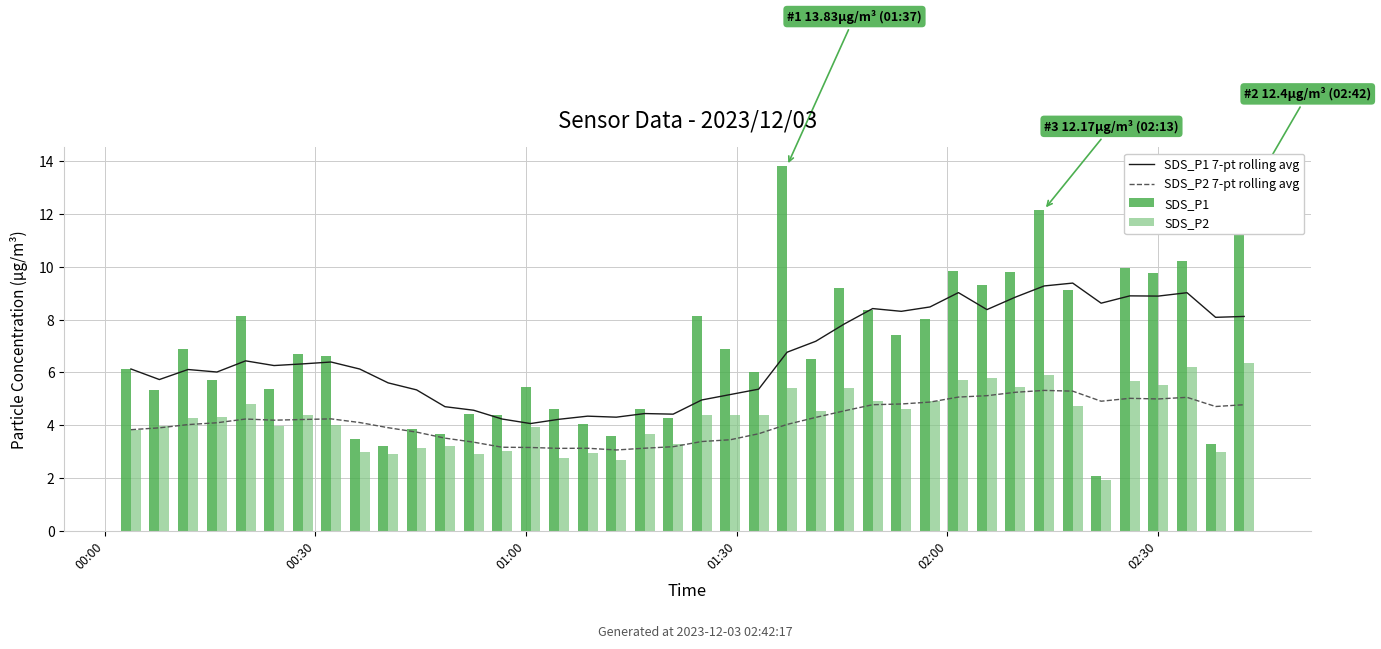

Which series has the widest spread of values?

SDS_P1